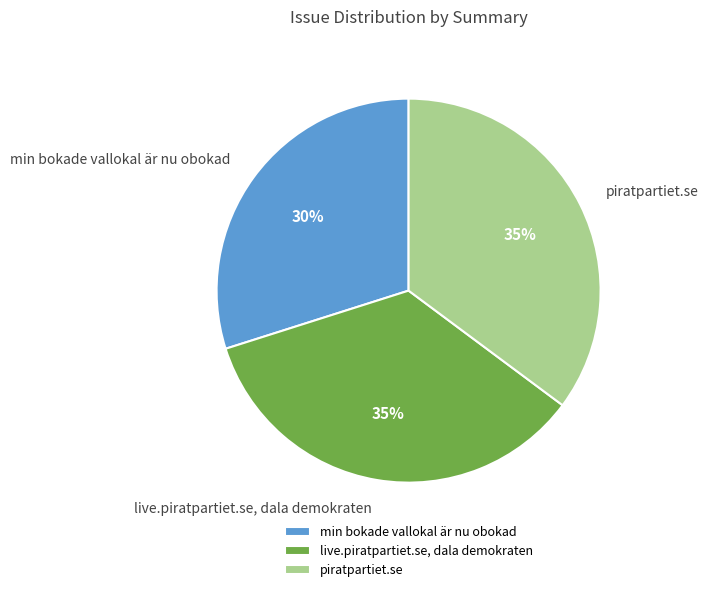

What is the ratio of the value at min bokade vallokal är nu obokad to the value at live.piratpartiet.se, dala demokraten?

0.9